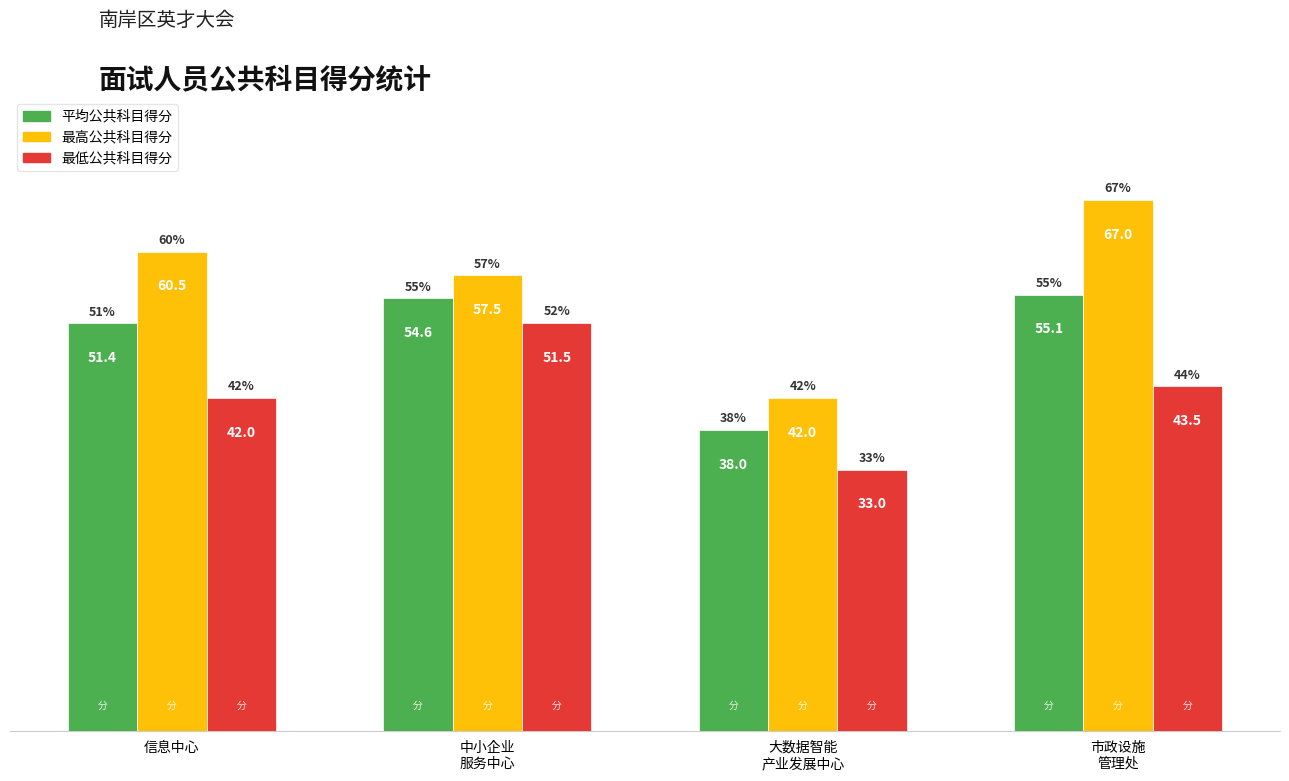

The value of 最高公共科目得分 at 大数据智能
产业发展中心 is 72.0. True or false?

False